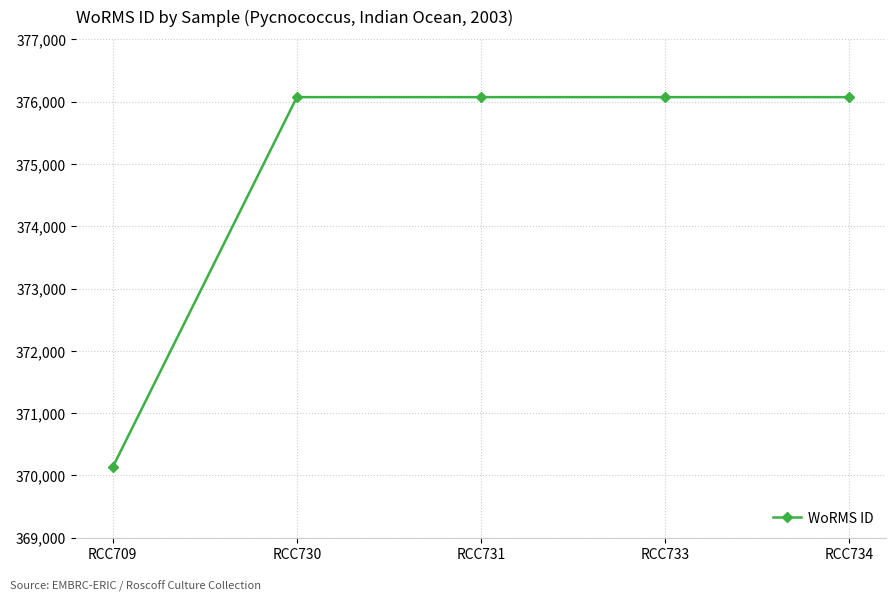

Is it true that the value at RCC730 is 146258?

False